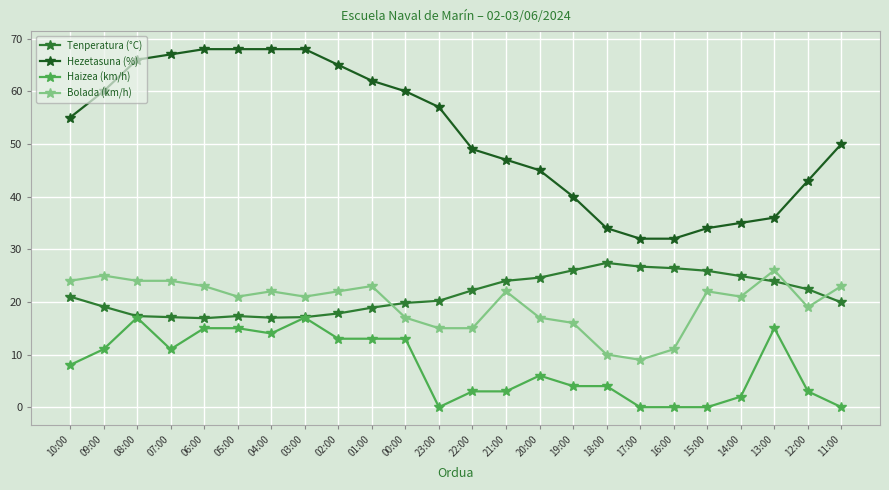

What position from the right is 00:00?

14